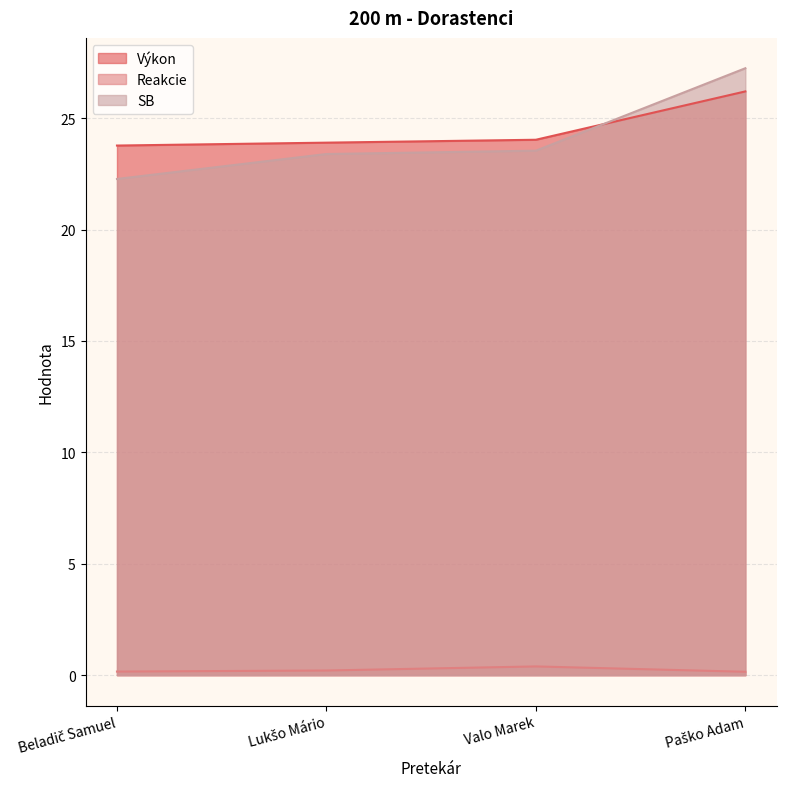

Where does the Výkon series first go above 24?

Valo Marek